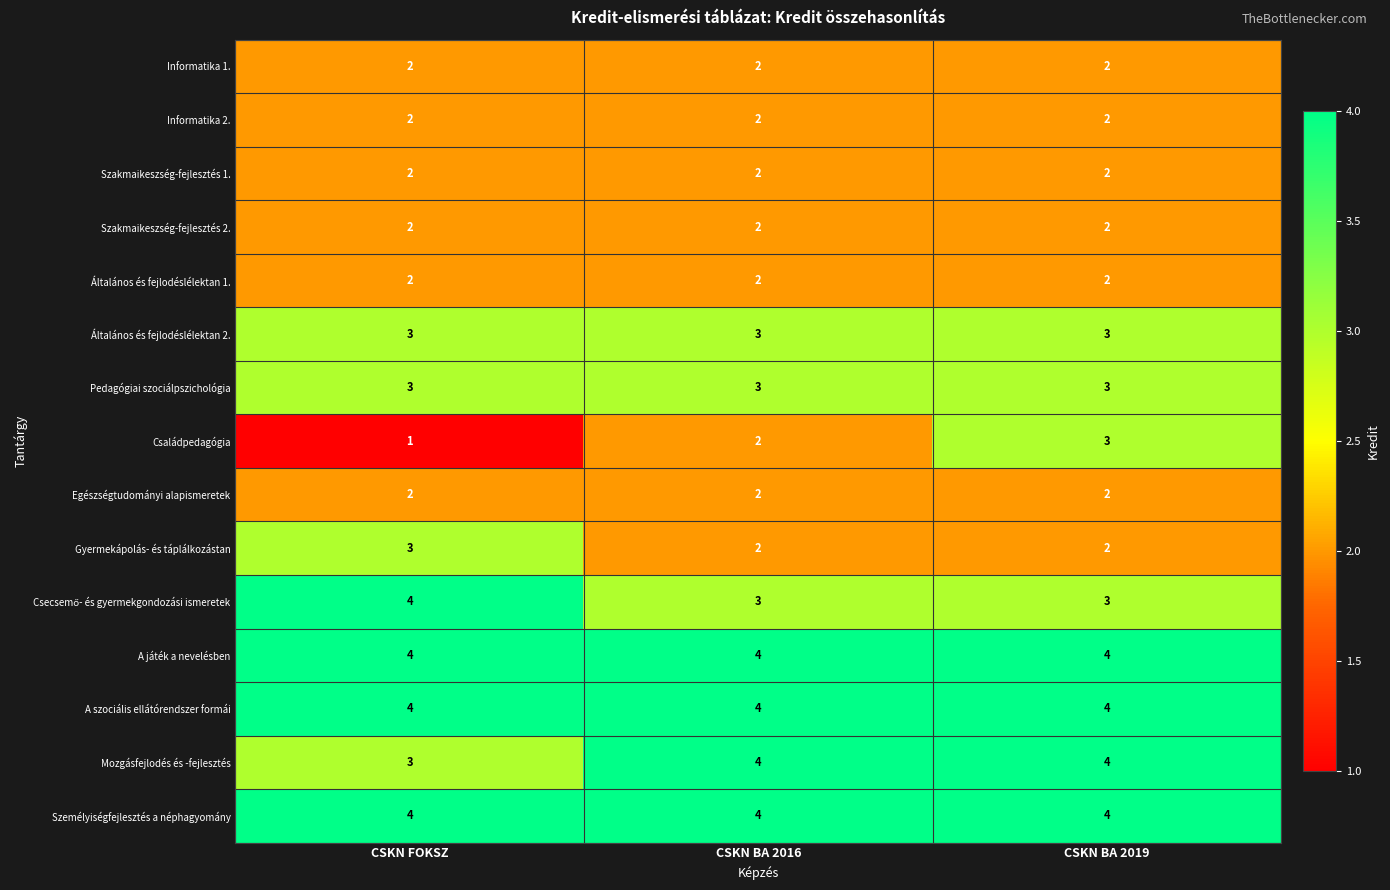

Is it true that Egészségtudományi alapismeretek equals 2 at CSKN FOKSZ?

True